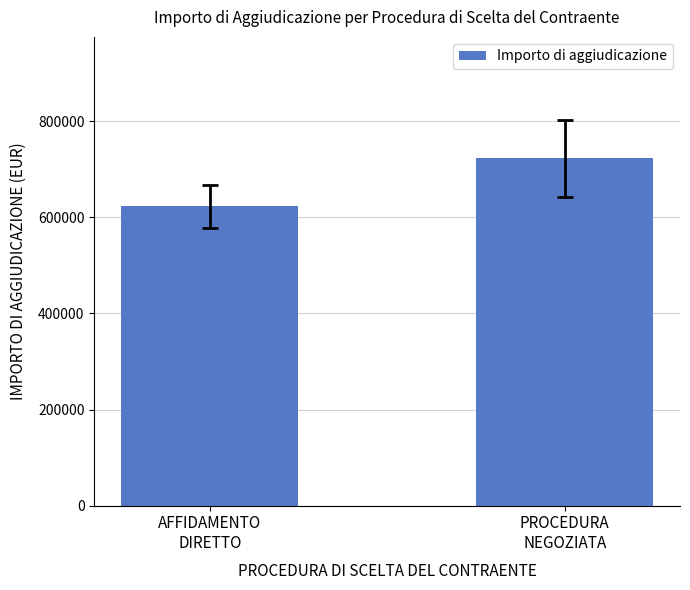

Which label corresponds to the largest value in the chart?

PROCEDURA
NEGOZIATA